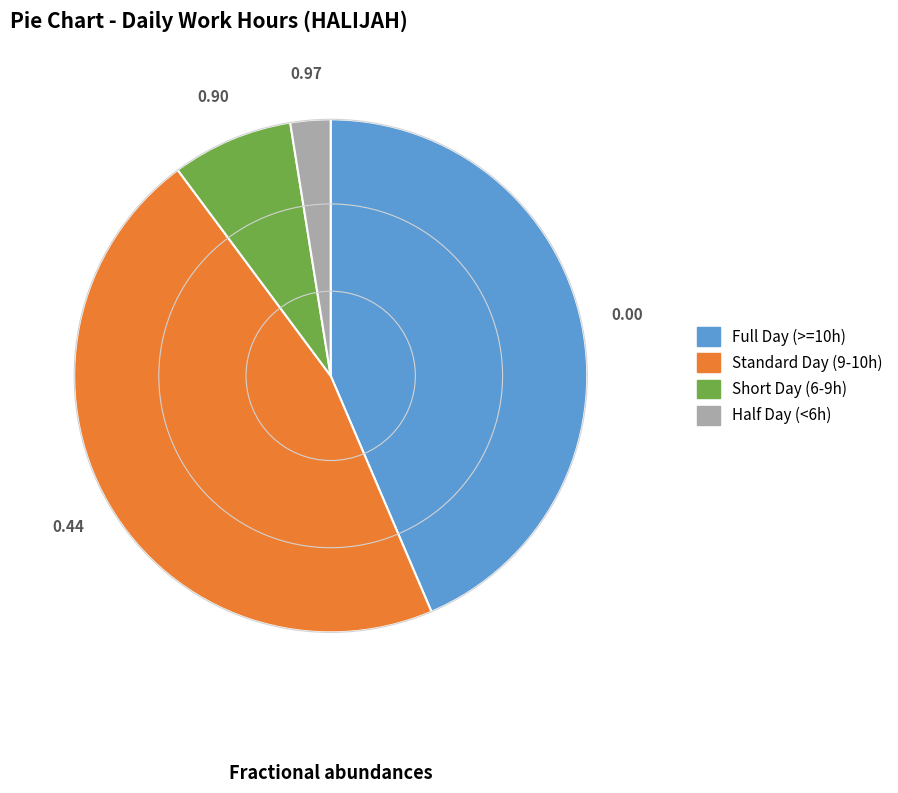

Is there a majority slice in this chart?

No